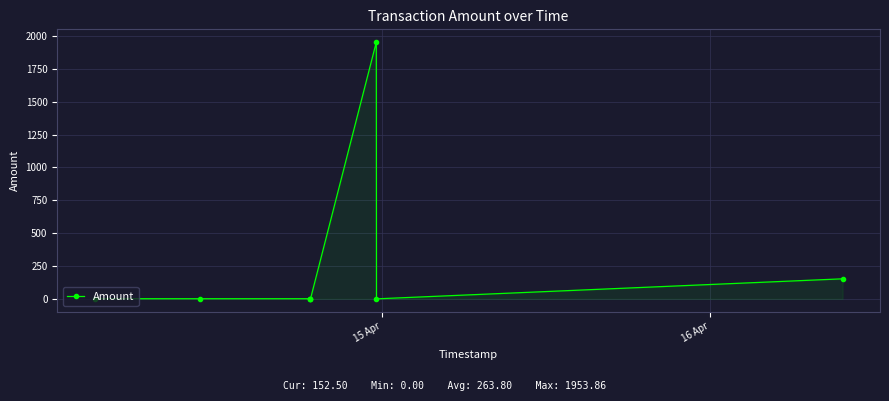

How many lines are shown in the chart?

1